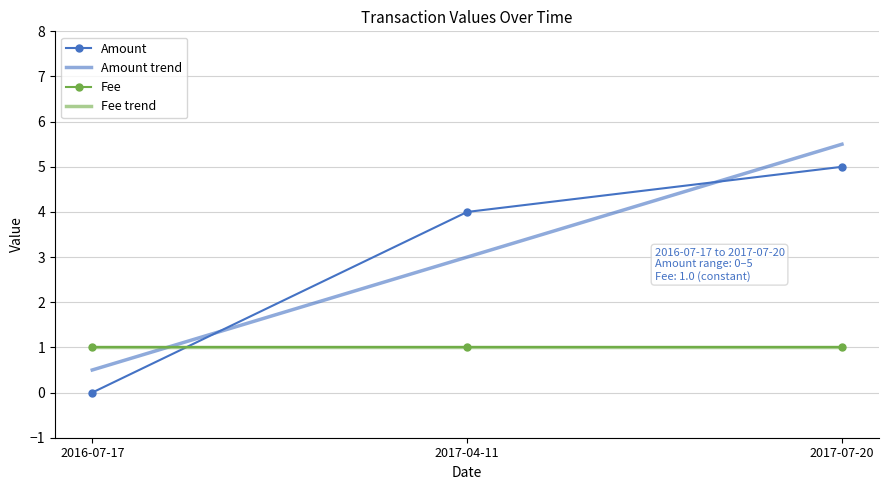

What is the spread (max minus min) of values at 2017-04-11?

3.0